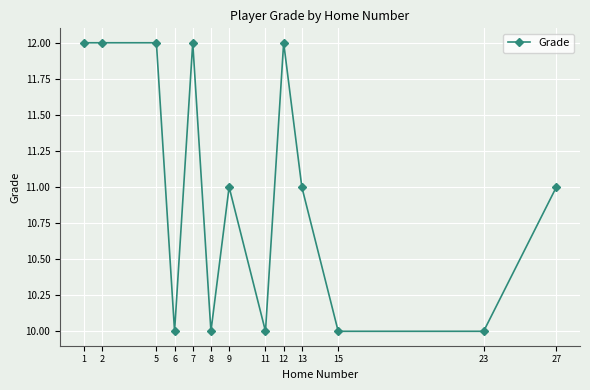

What is the average value?

11